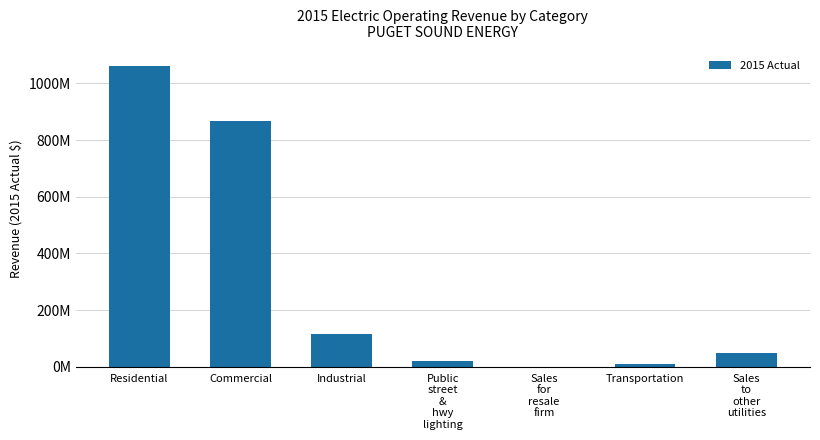

What is the label of the 7th bar from the left?

Sales
to
other
utilities